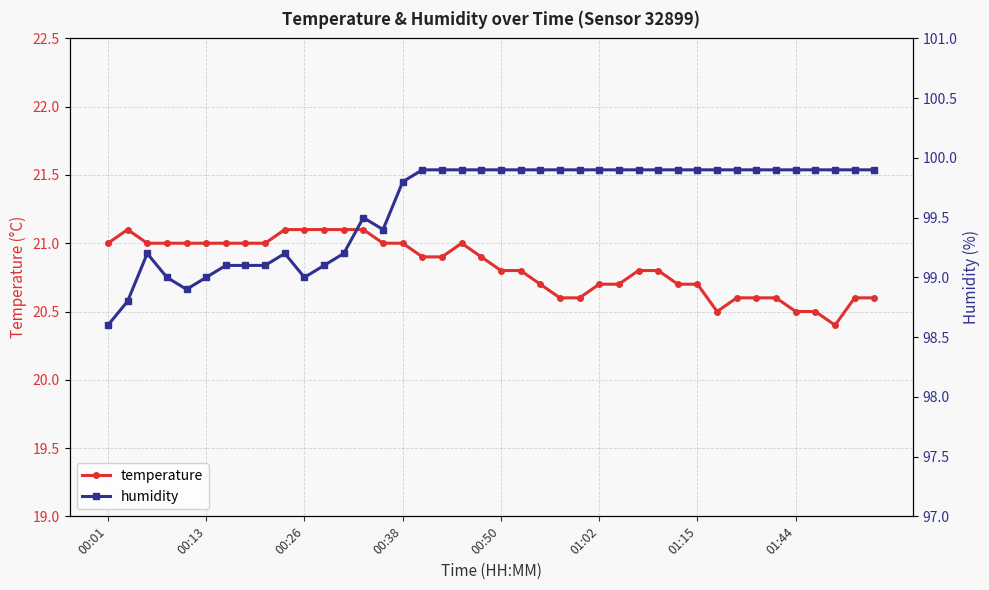

The temperature series shows 21.0 at 00:38. True or false?

True